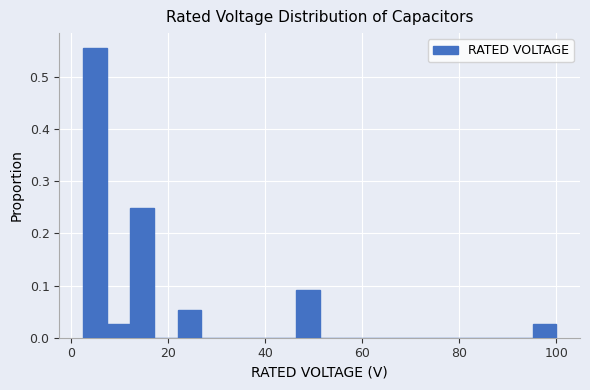

Around what value on the x-axis is the tallest bar? Give the approximate position of its centre, as read against the axis.

4